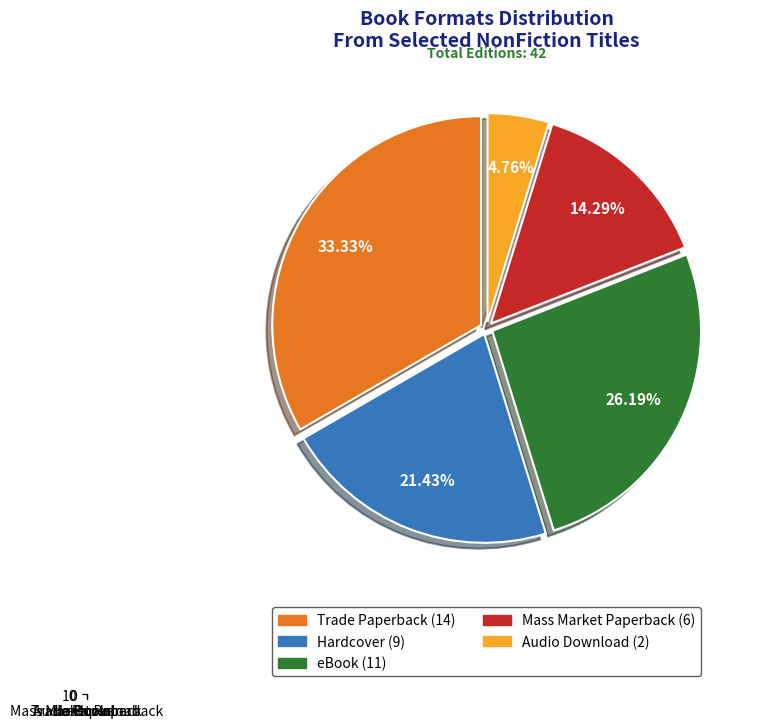

What is the largest slice in the pie chart?

Trade Paperback